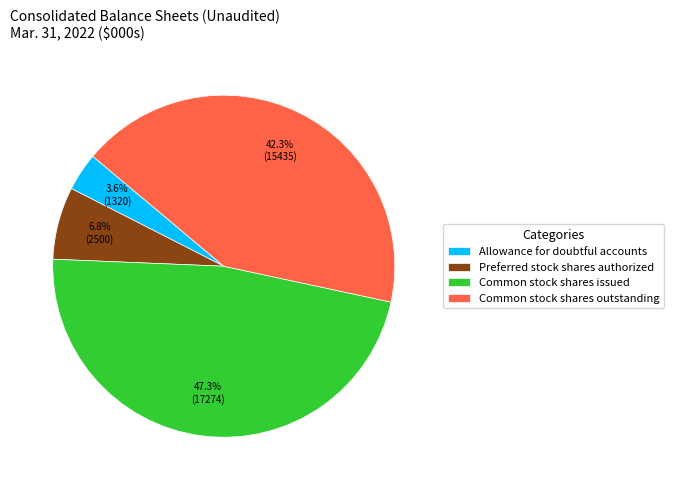

How many slices are in this pie chart?

4